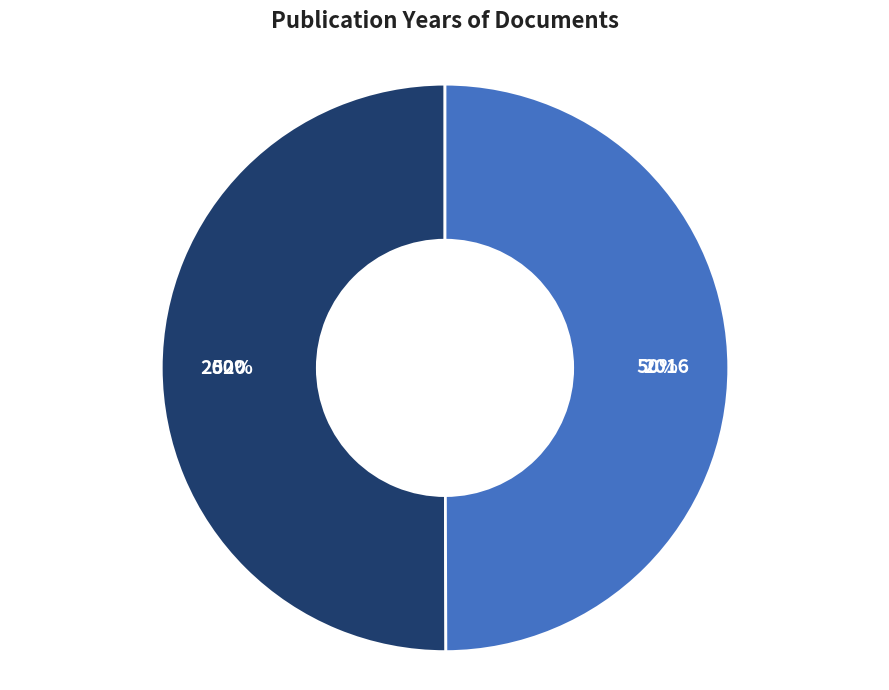

Is the sum of 2016 and 2020 greater than half?

Yes